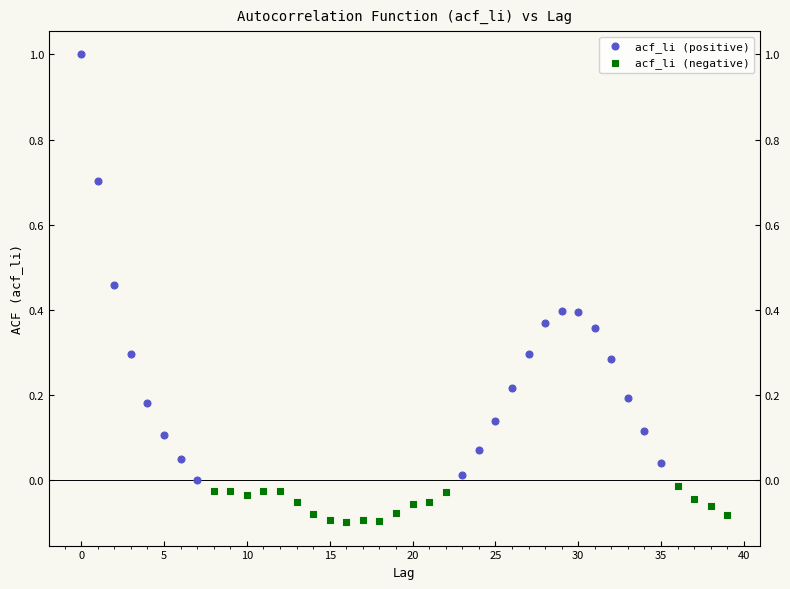

Which series contains the highest Y value?

acf_li (positive)